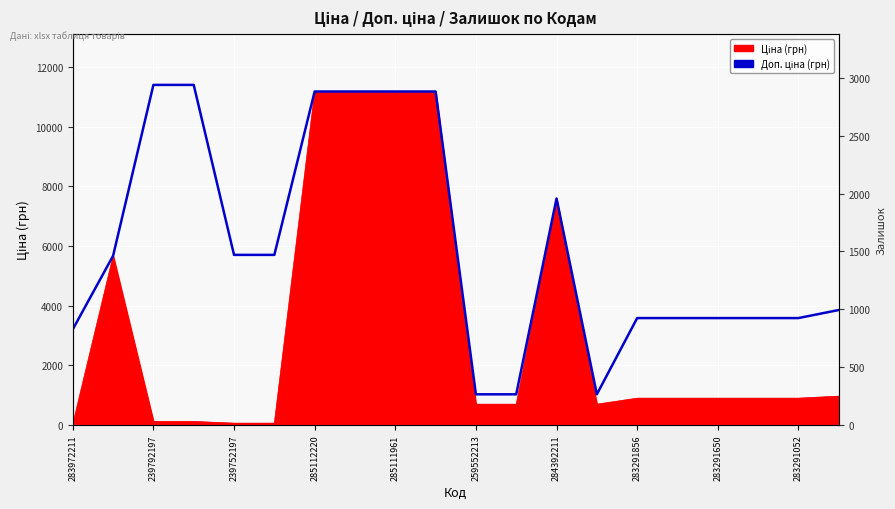

At which label does the data first exceed 5673?

239792197